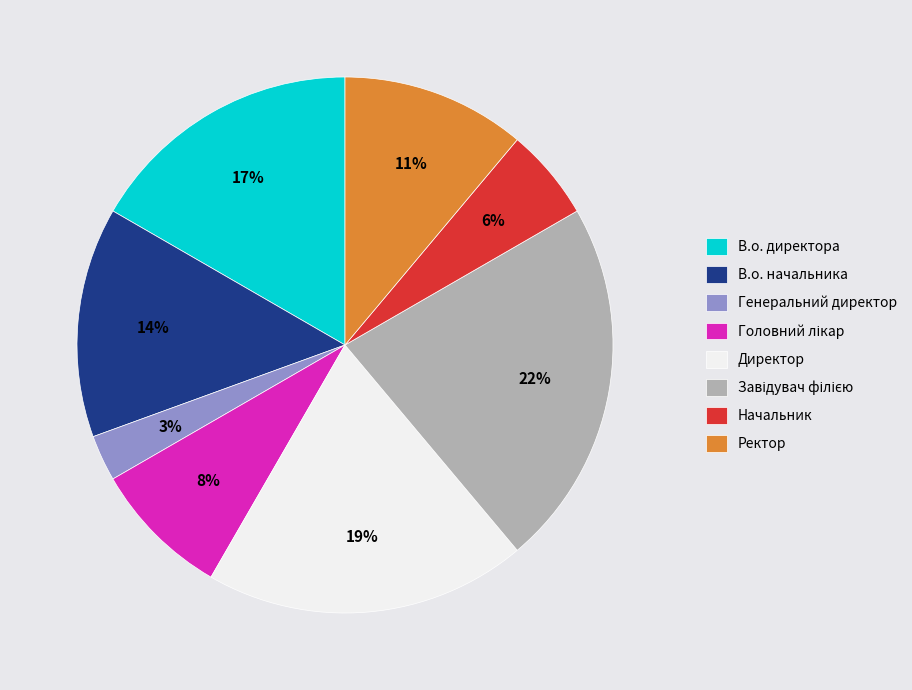

Is there a majority slice in this chart?

No